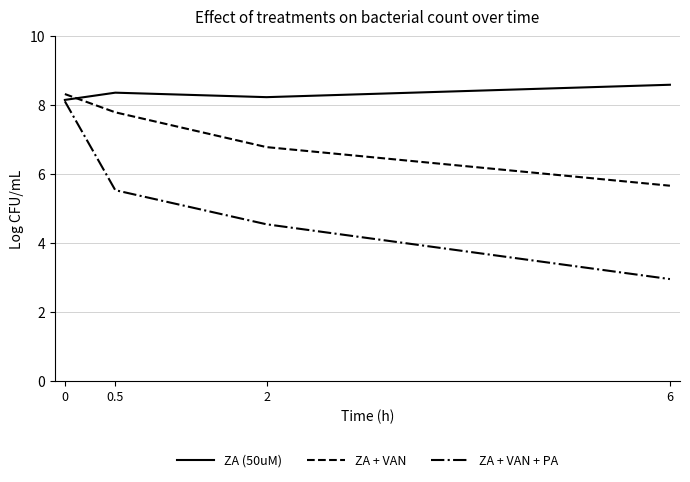

Which series has the largest total across all categories?

ZA (50uM)